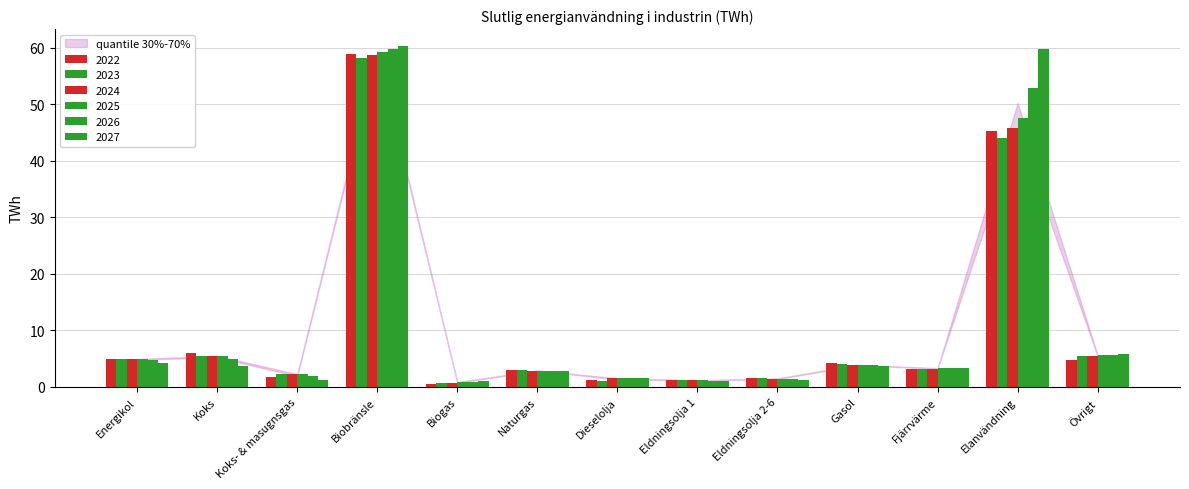

List the labels in order of 2022 value, smallest first.

Biogas, Dieselolja, Eldningsolja 1, Eldningsolja 2-6, Koks- & masugnsgas, Naturgas, Fjärrvärme, Gasol, Övrigt, Energikol, Koks, Elanvändning, Biobränsle